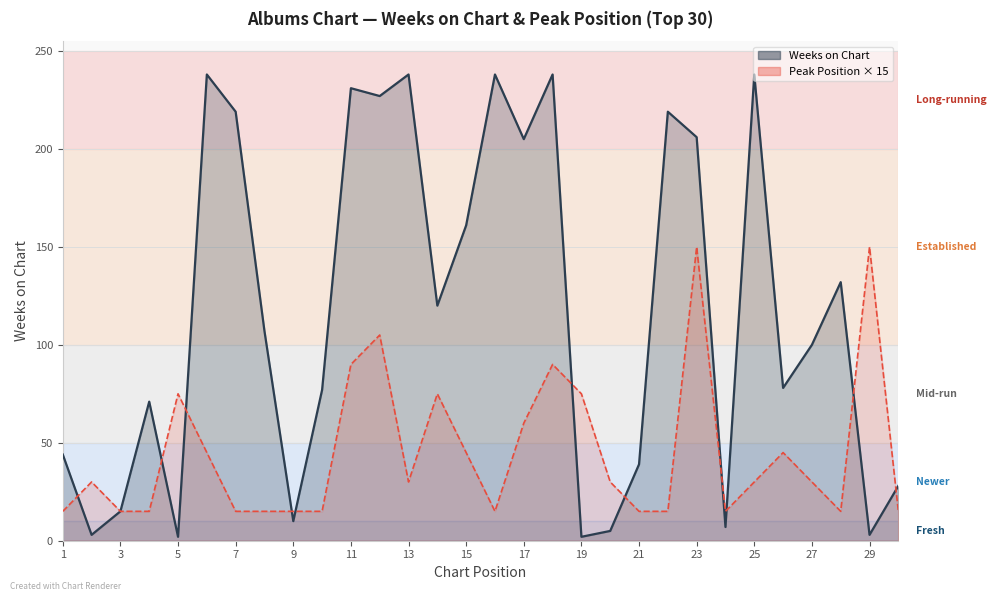

Reading left to right, extract all data points from this chart.

Weeks on Chart: 44	3	15	71	2	238	219	107	10	77	231	227	238	120	161	238	205	238	2	5	39	219	206	7	238	78	100	132	3	28
Pico: 15	30	15	15	75	45	15	15	15	15	90	105	30	75	45	15	60	90	75	30	15	15	150	15	30	45	30	15	150	15